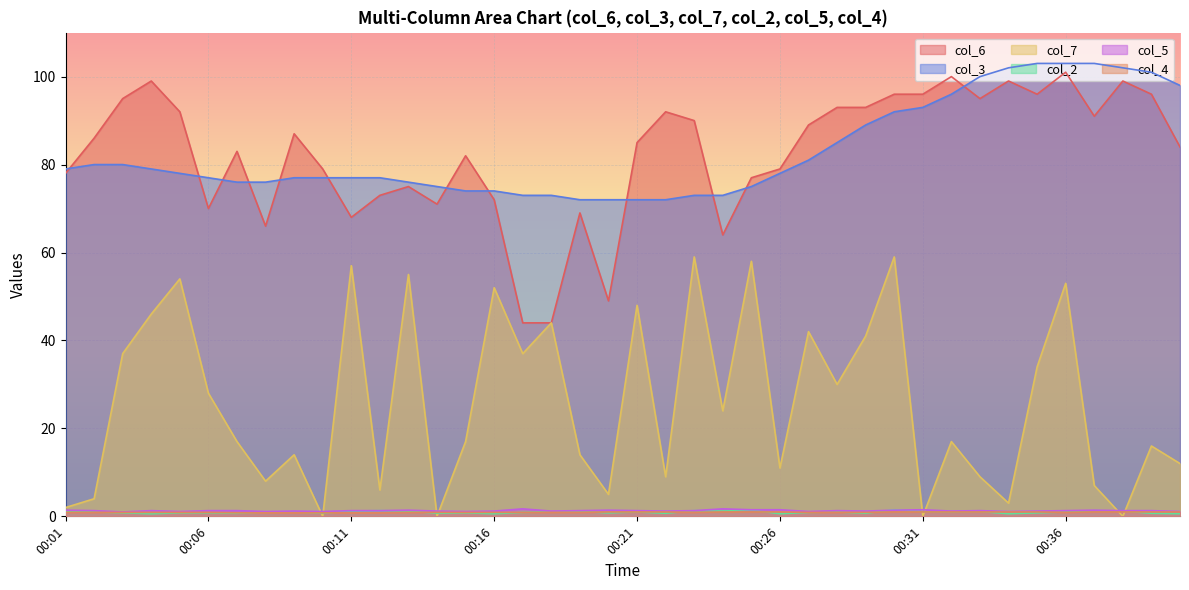

Between which two adjacent categories do col_4 and col_7 first intersect?

00:09 and 00:10